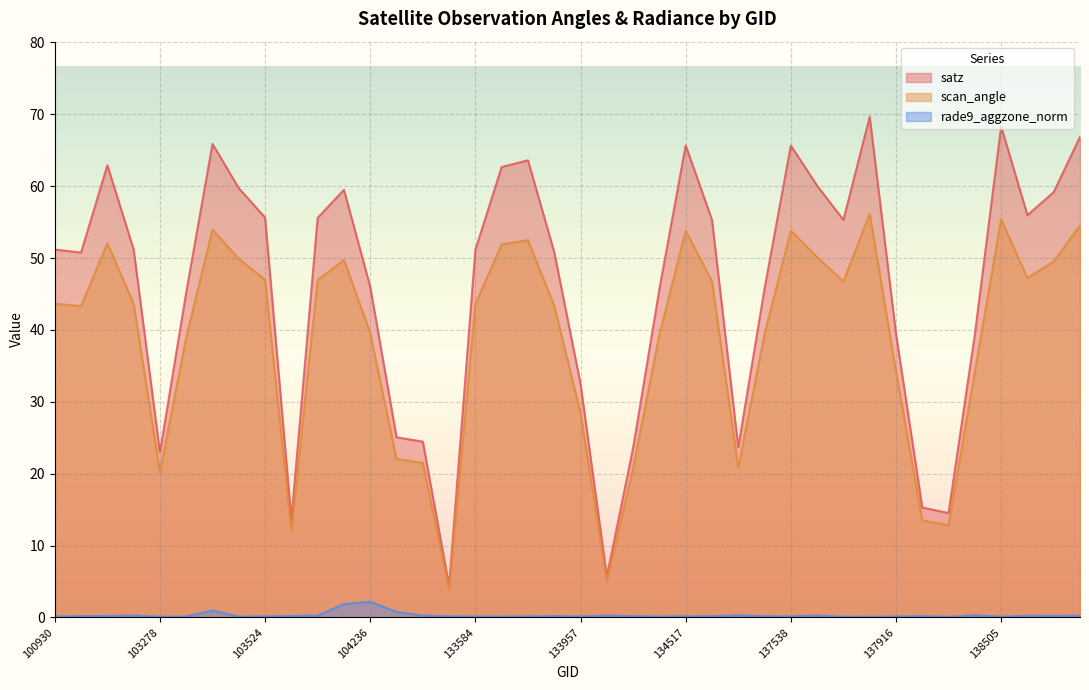

Is it true that rade9_aggzone_norm equals 0.2 at 138688?

False